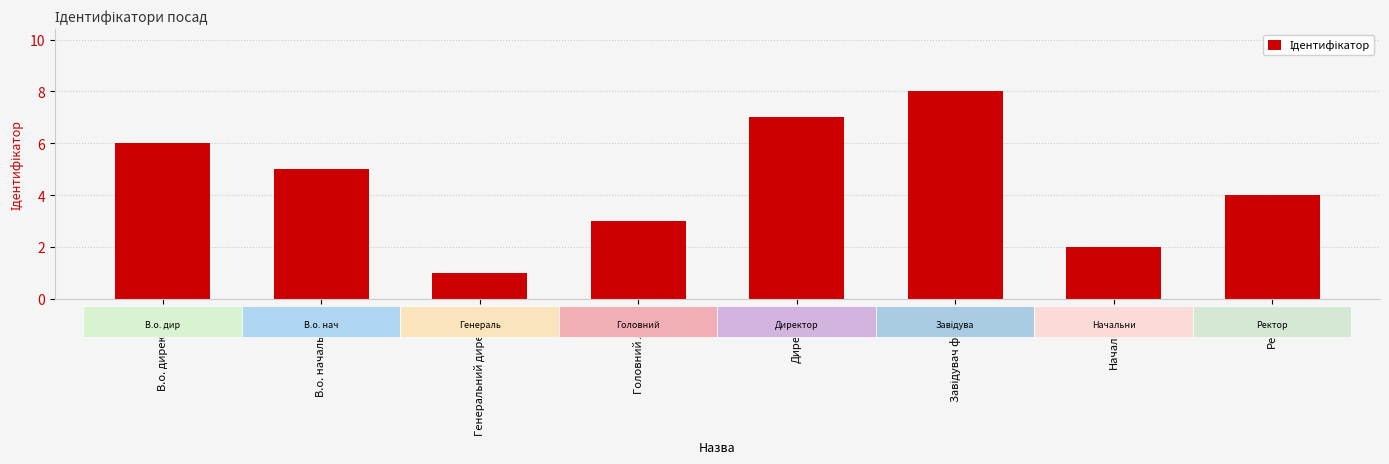

What is the change in value from Генеральний директор to Директор?

+6